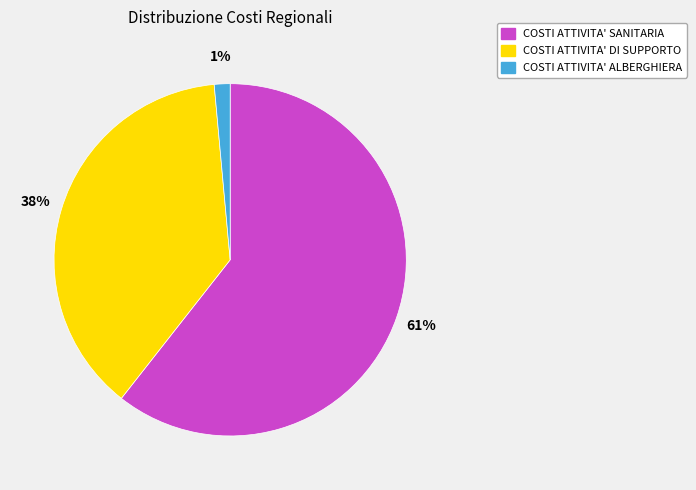

Count the number of slices in the pie.

3